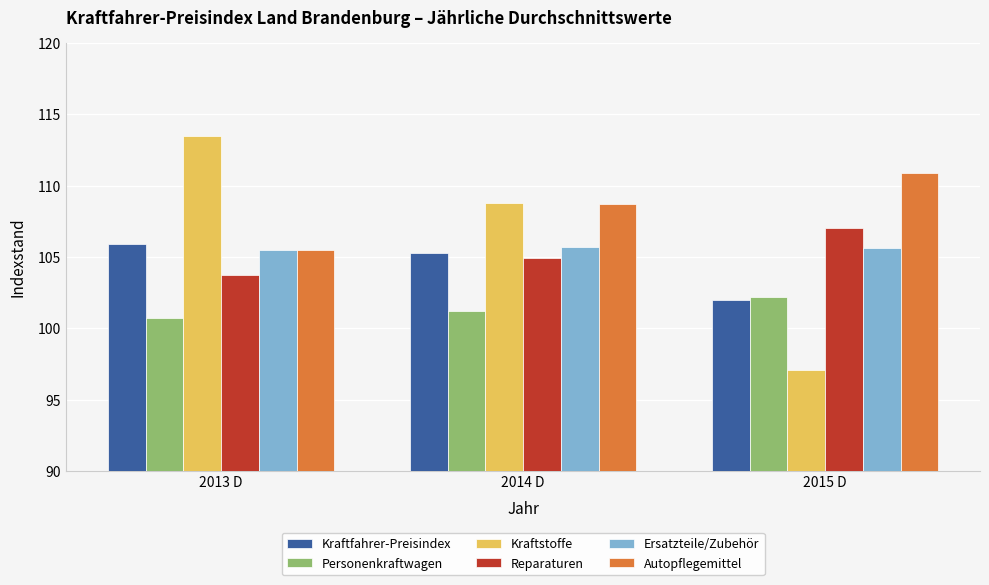

True or false: Kraftfahrer-Preisindex has a value of 69.9 at 2013 D.

False